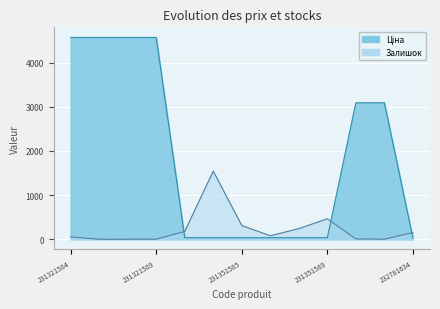

At which label does Ціна reach its minimum?

232781634